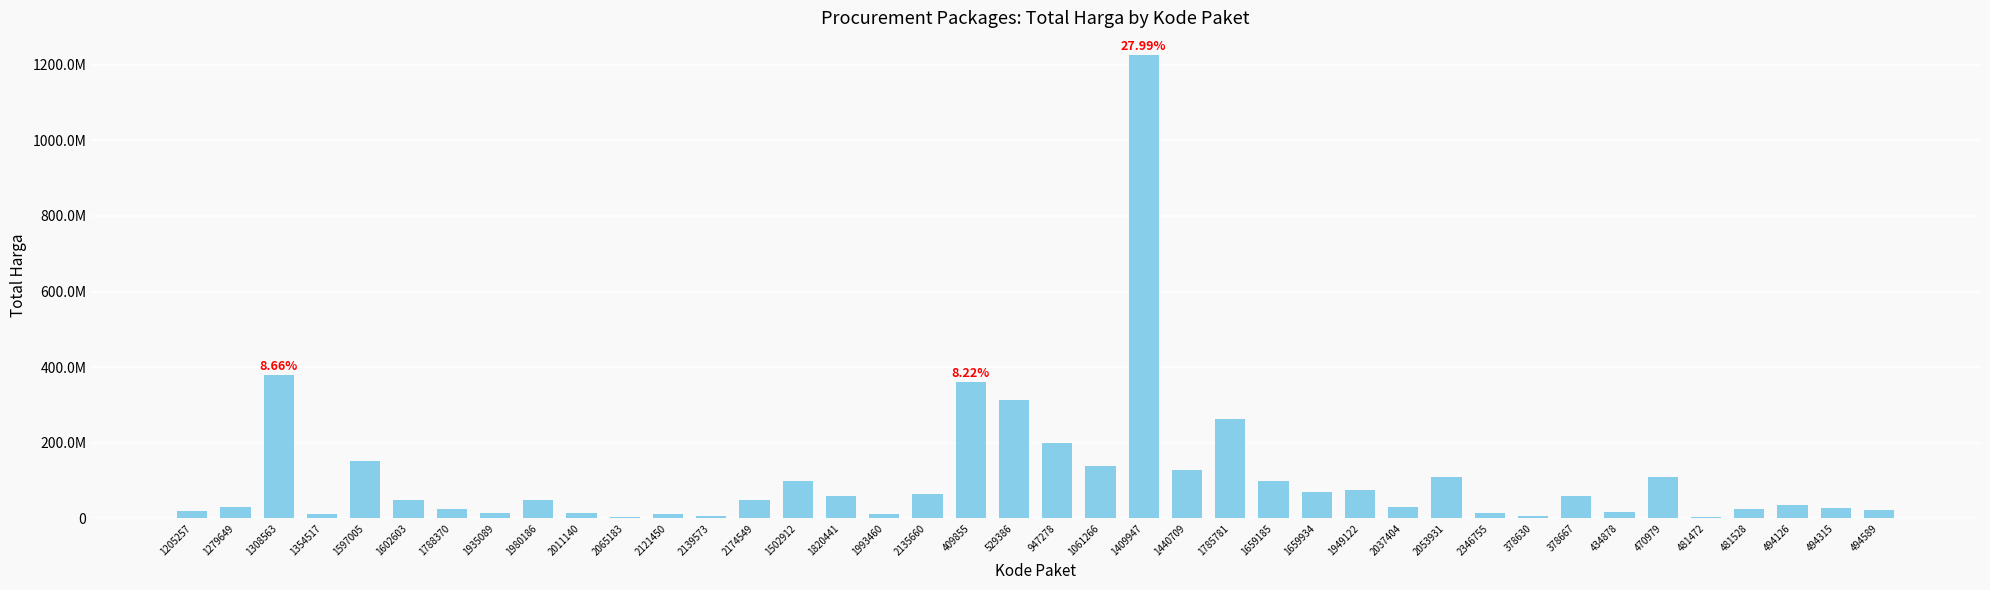

Reading right to left, extract all data points from this chart.

494589=21231000	494315=27720000	494126=34132505	481528=23680800	481472=2395750	470979=110389990	434878=15787200	378667=59935000	378630=6936000	2346755=14750000	2053931=110000000	2037404=30800000	1949122=75920000	1659934=70000000	1659185=98000000	1785781=262118150	1440709=127000000	1409947=1224682000	1061266=139800000	947278=199200000	529386=314121780	409855=359500000	2135660=65000000	1993460=11100000	1820441=59375000	1502912=100000000	2174549=48140000	2139573=5093000	2121450=11800000	2065183=3825000	2011140=13442000	1980186=48140000	1935089=14400000	1788370=25200000	1602603=49478000	1597005=152477000	1354517=12000000	1308563=379075000	1279649=29000000	1205257=19950000